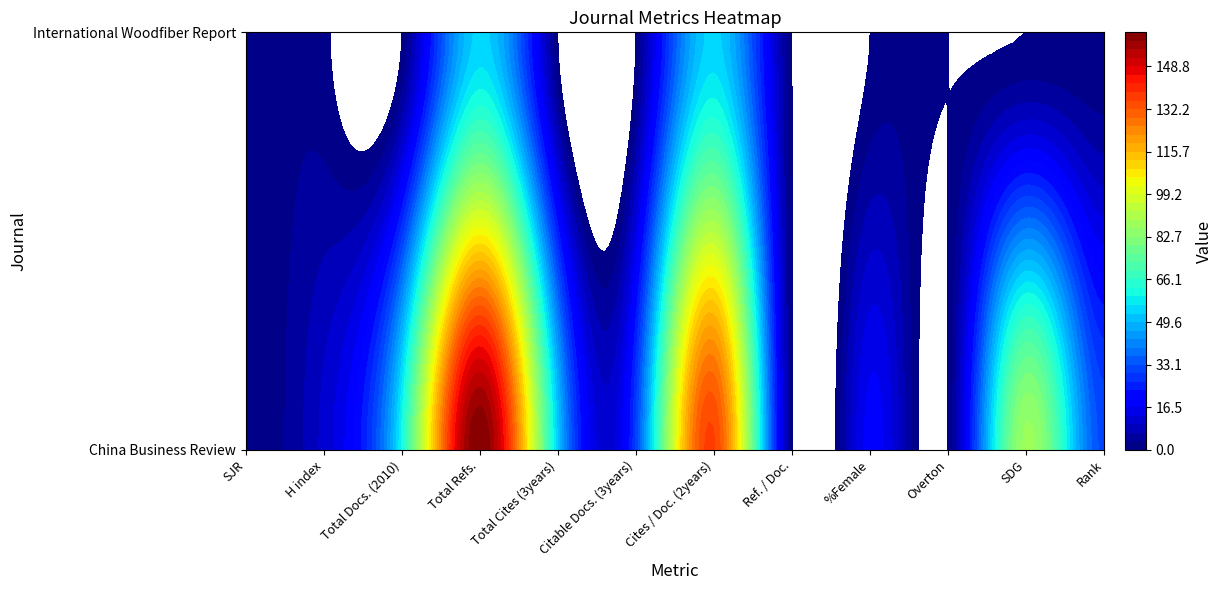

What is the maximum value for China Business Review?

162